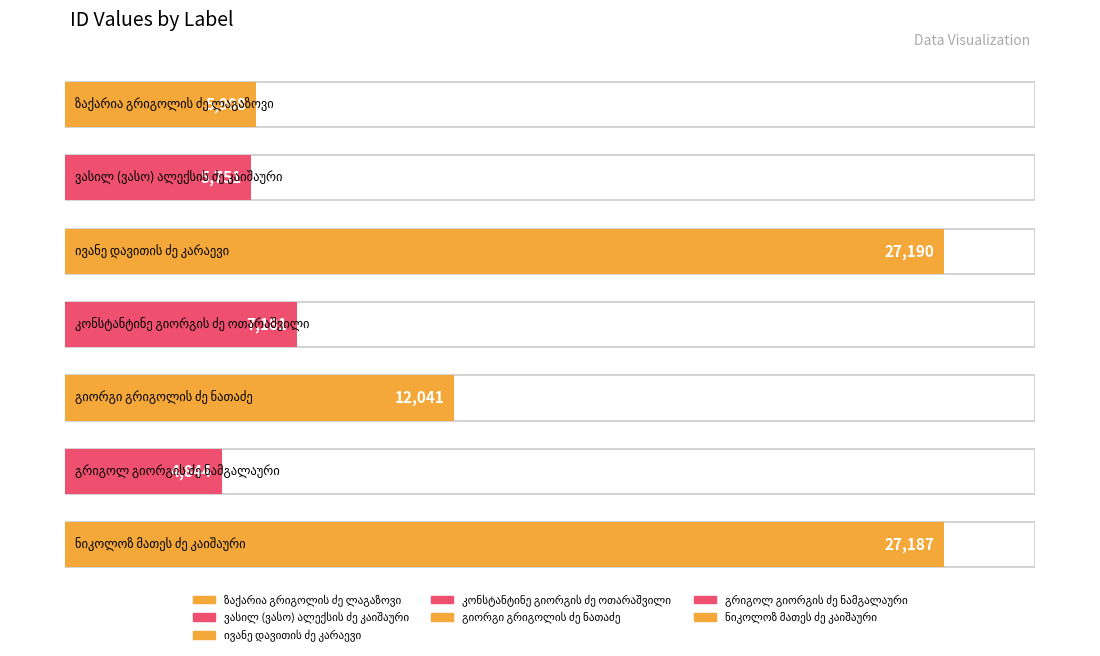

Rank the categories by value from lowest to highest.

გრიგოლ გიორგის ძე ნამგალაური, ვასილ (ვასო) ალექსის ძე კაიშაური, ზაქარია გრიგოლის ძე ლაგაზოვი, კონსტანტინე გიორგის ძე ოთარაშვილი, გიორგი გრიგოლის ძე ნათაძე, ნიკოლოზ მათეს ძე კაიშაური, ივანე დავითის ძე კარაევი